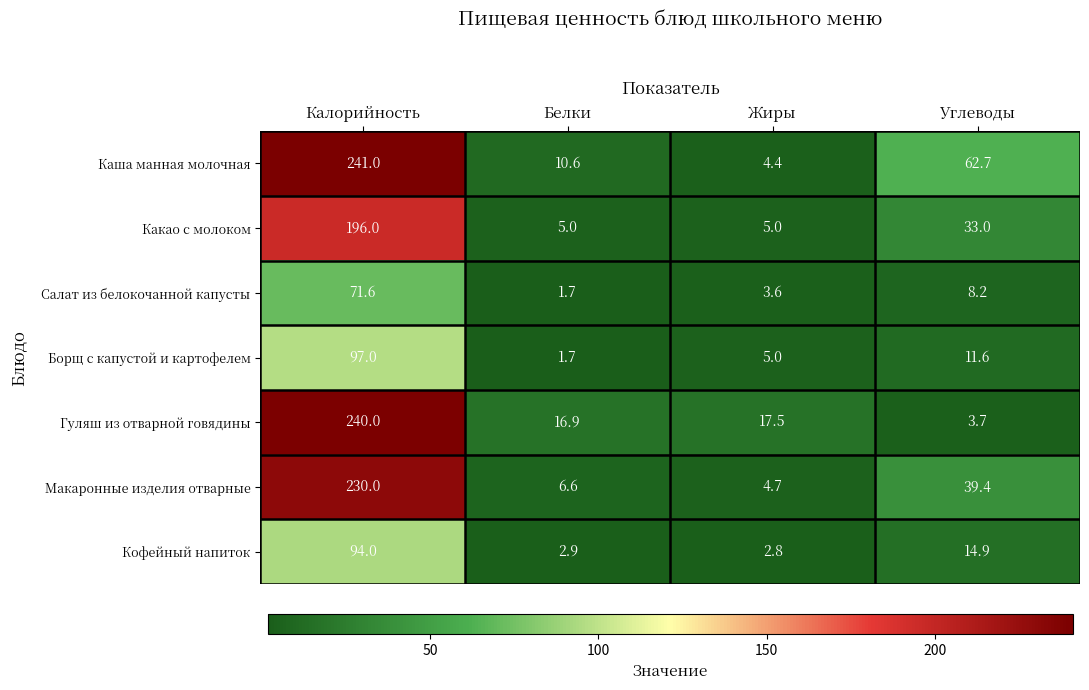

What is the difference between the highest and lowest values at Жиры?

14.7